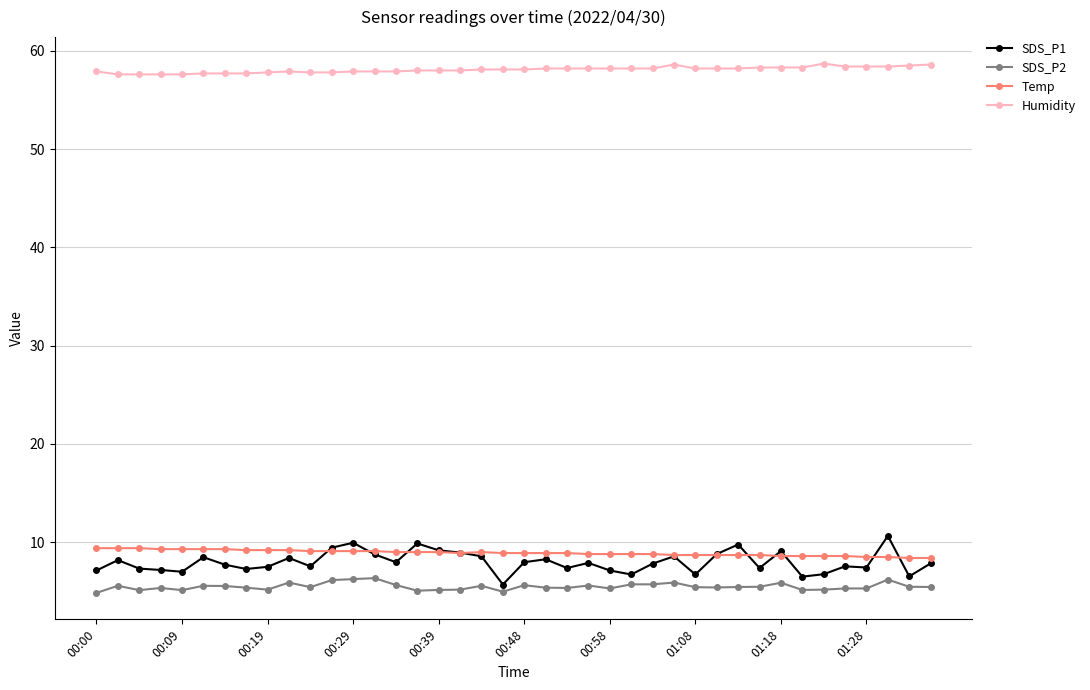

What is the value of the Humidity point at the 22nd from the left?

58.2